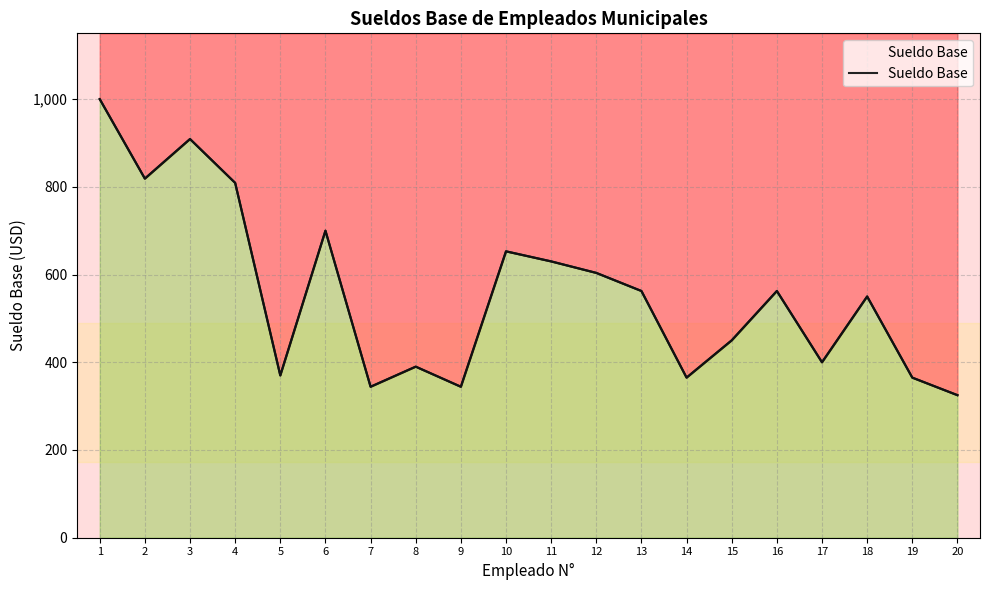

At which label is the value closest to 662?

10